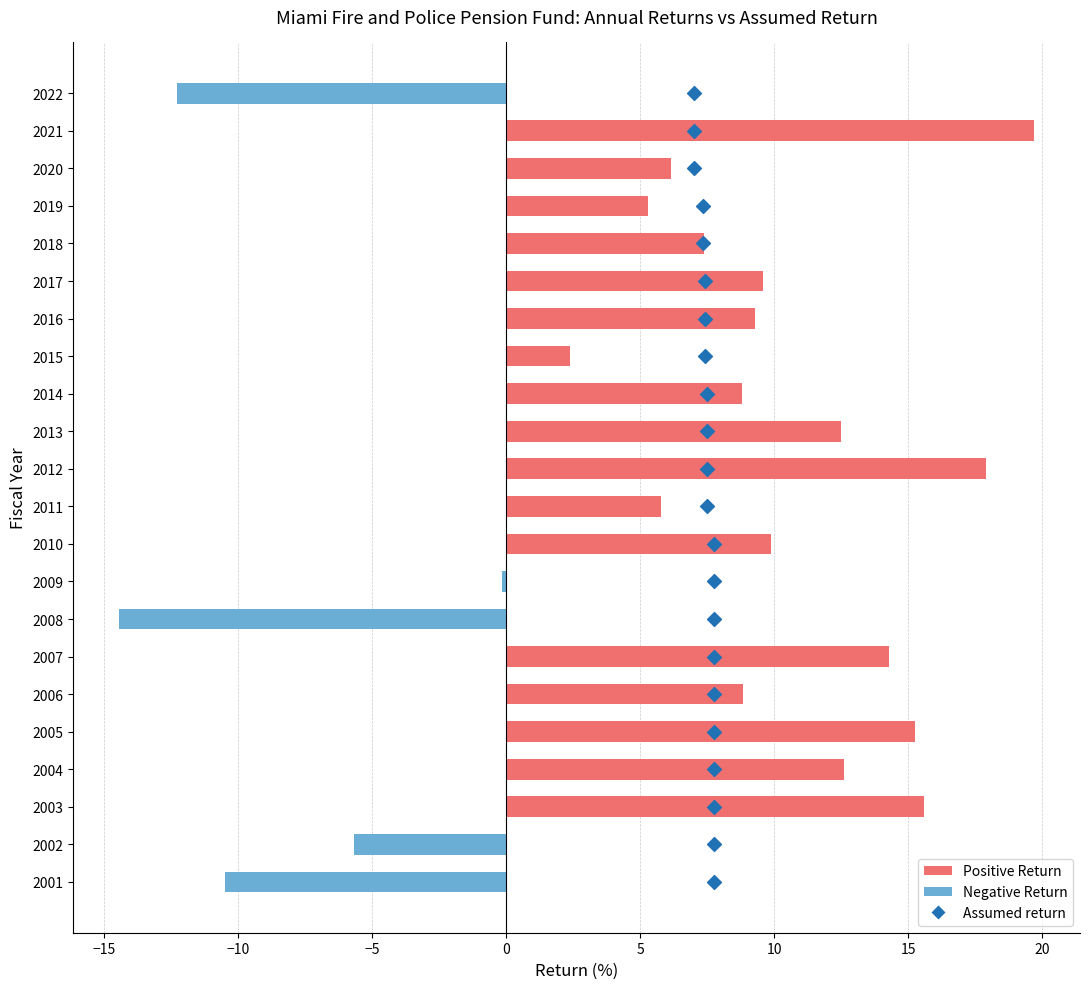

Is the value of Miami Fire and Police at 2005 greater than the value of Assumed return at 2015?

Yes